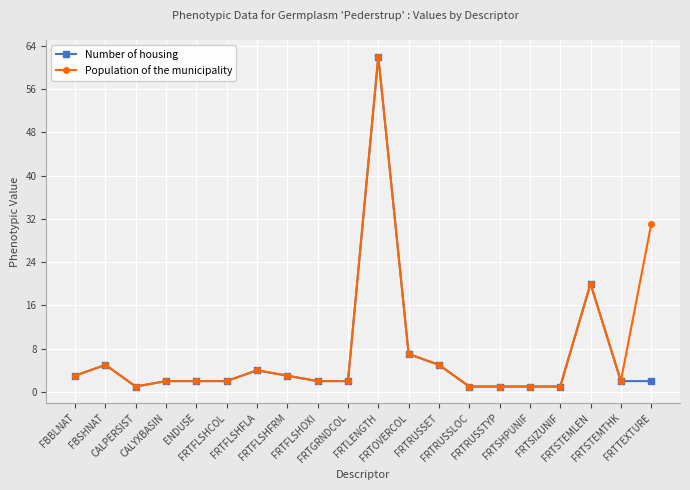

What value does the Population of the municipality series have at ENDUSE?

2